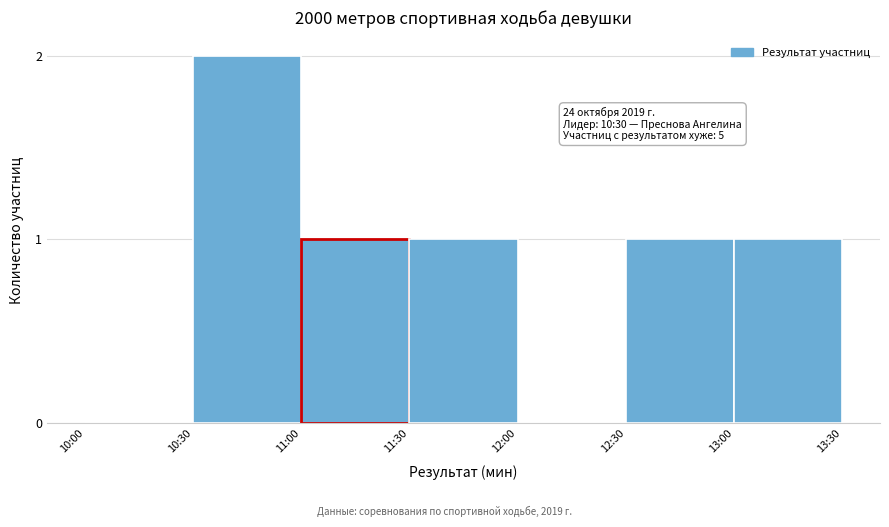

Reading left to right, list all the values displayed in this chart.

10:00=0	10:30=2	11:00=1	11:30=1	12:00=0	12:30=1	13:00=1